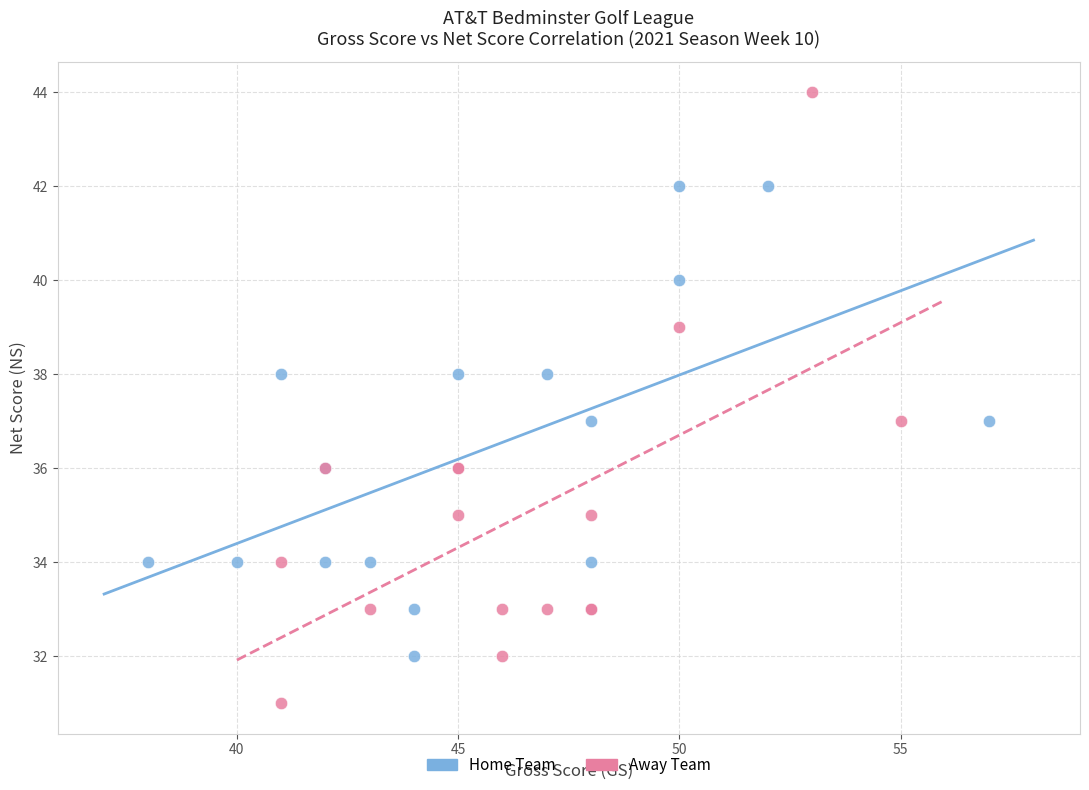

Which series contains the highest Y value?

Away Team